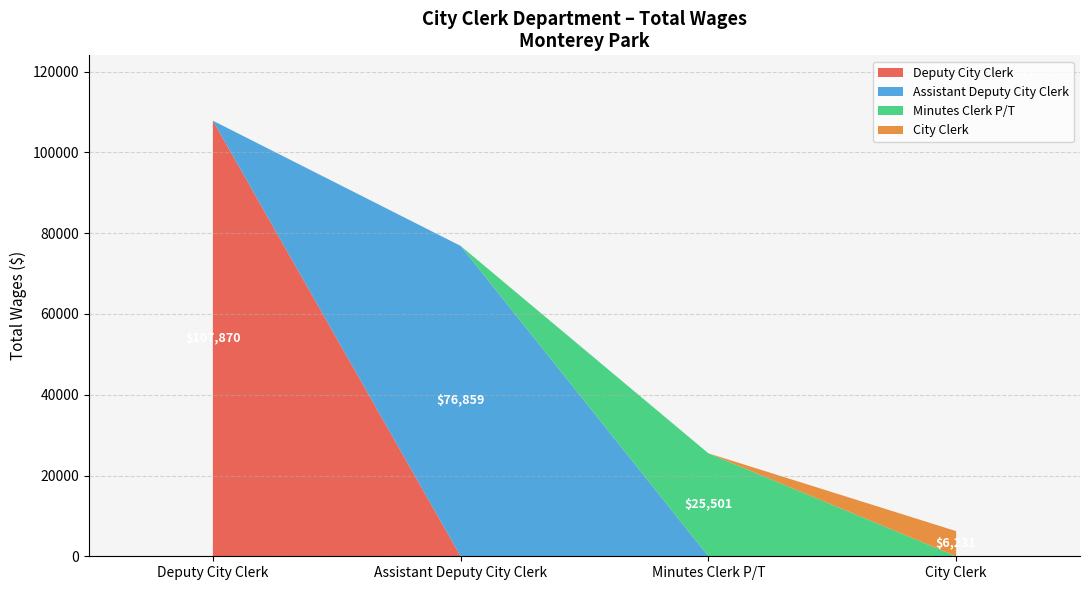

How many distinct data groups are displayed?

1